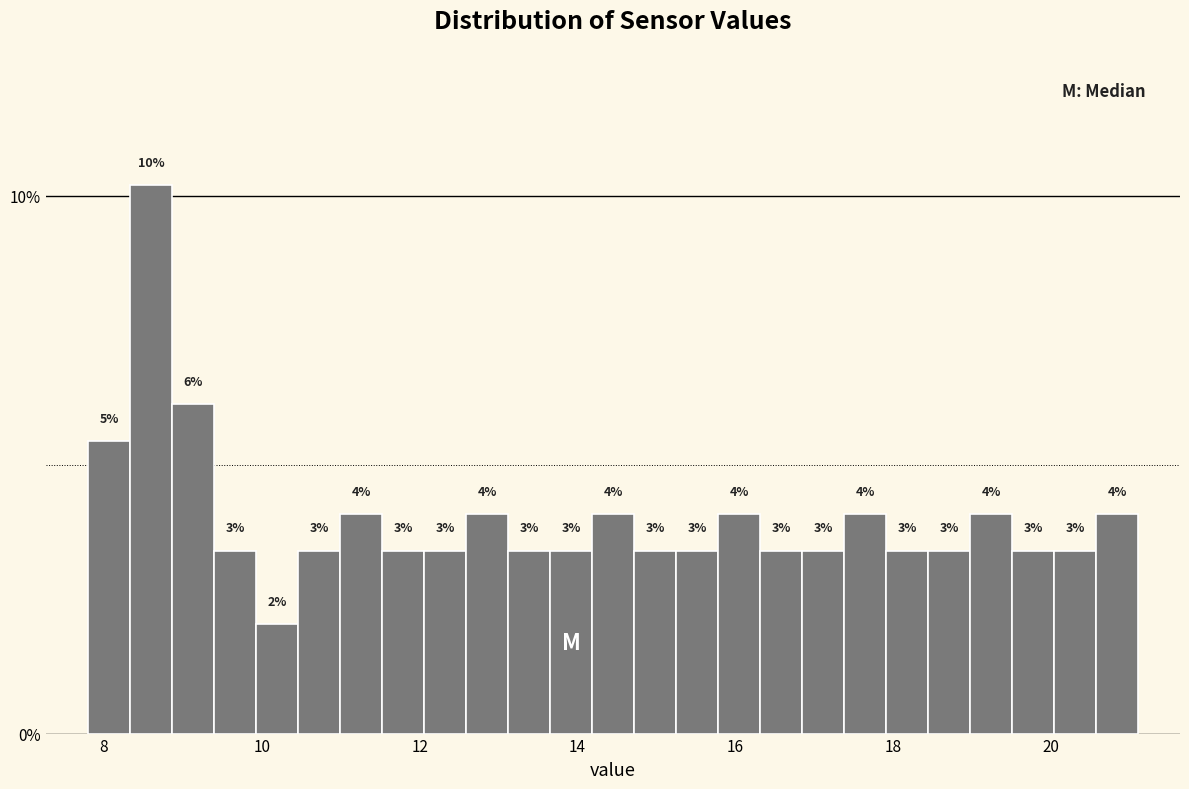

Around what value on the x-axis is the tallest bar? Give the approximate position of its centre, as read against the axis.

8.6